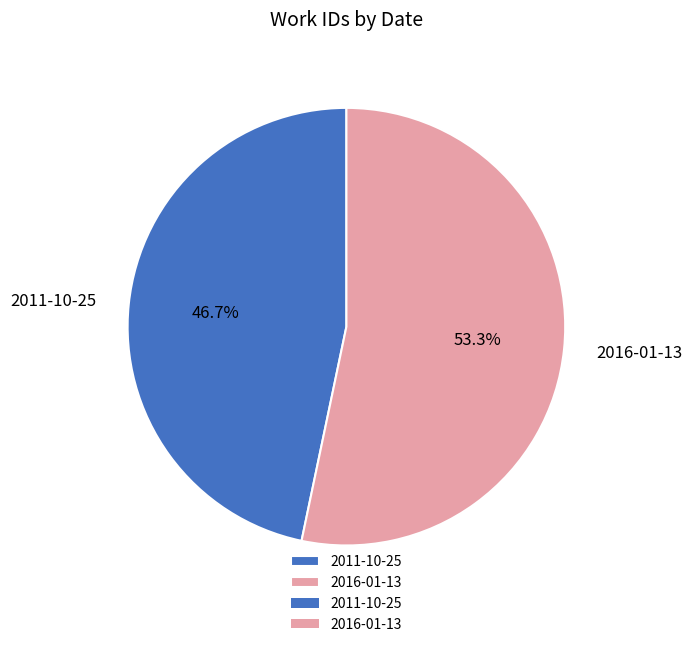

How many slices are in this pie chart?

2